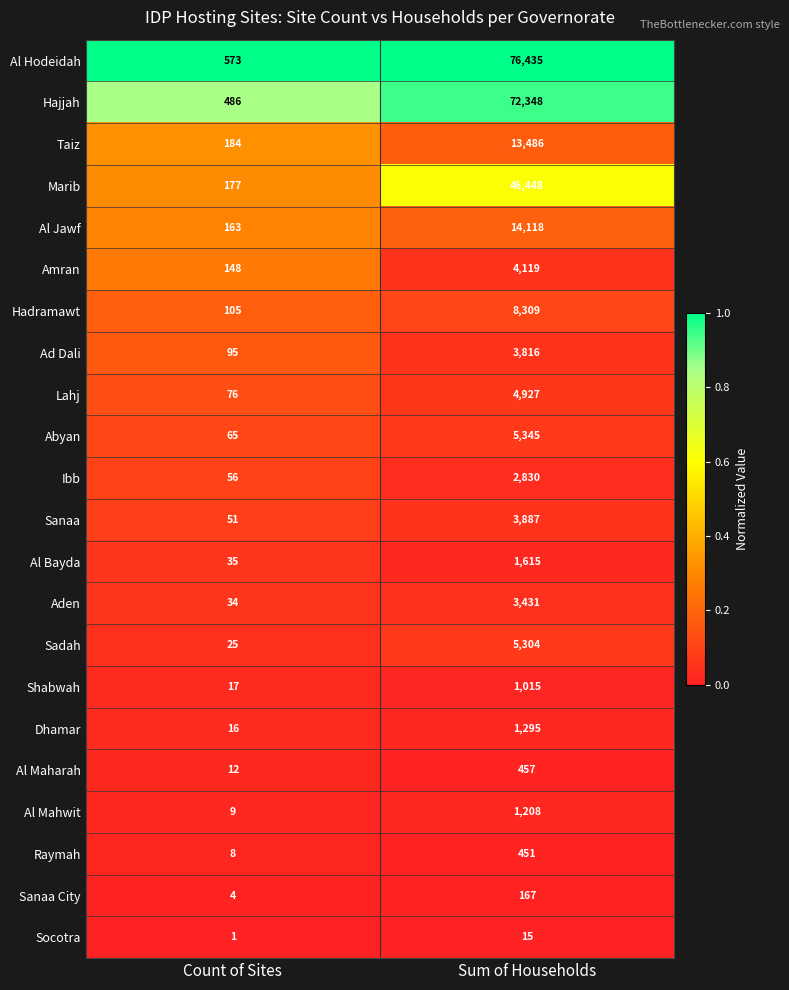

What is the maximum value shown in the chart?

76435